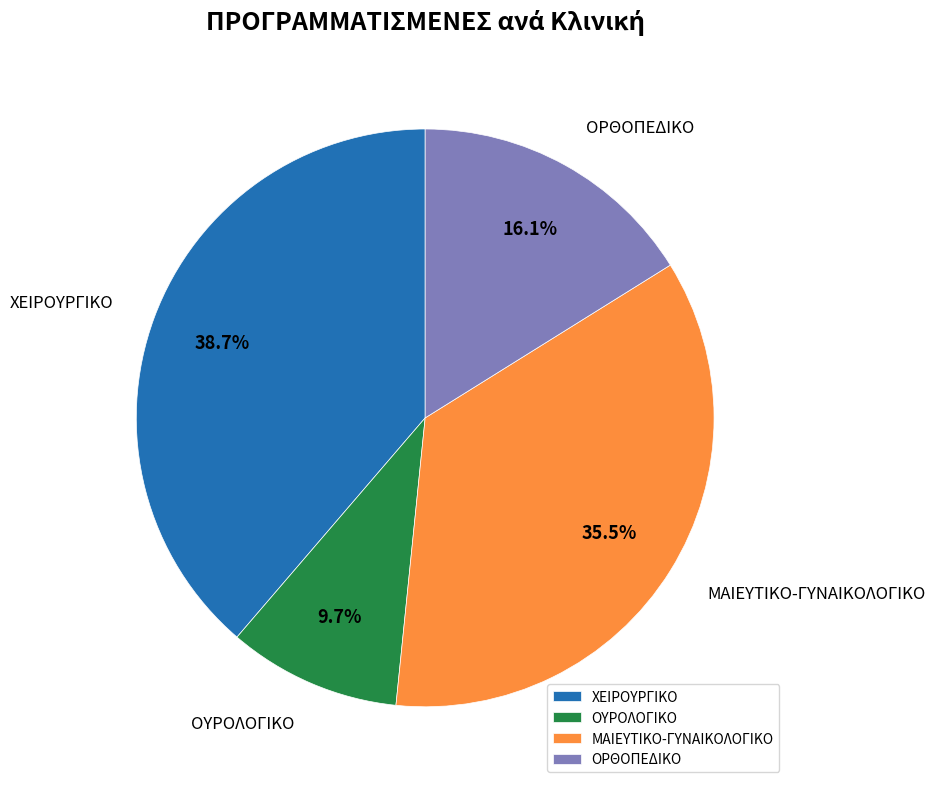

Is there a majority slice in this chart?

No